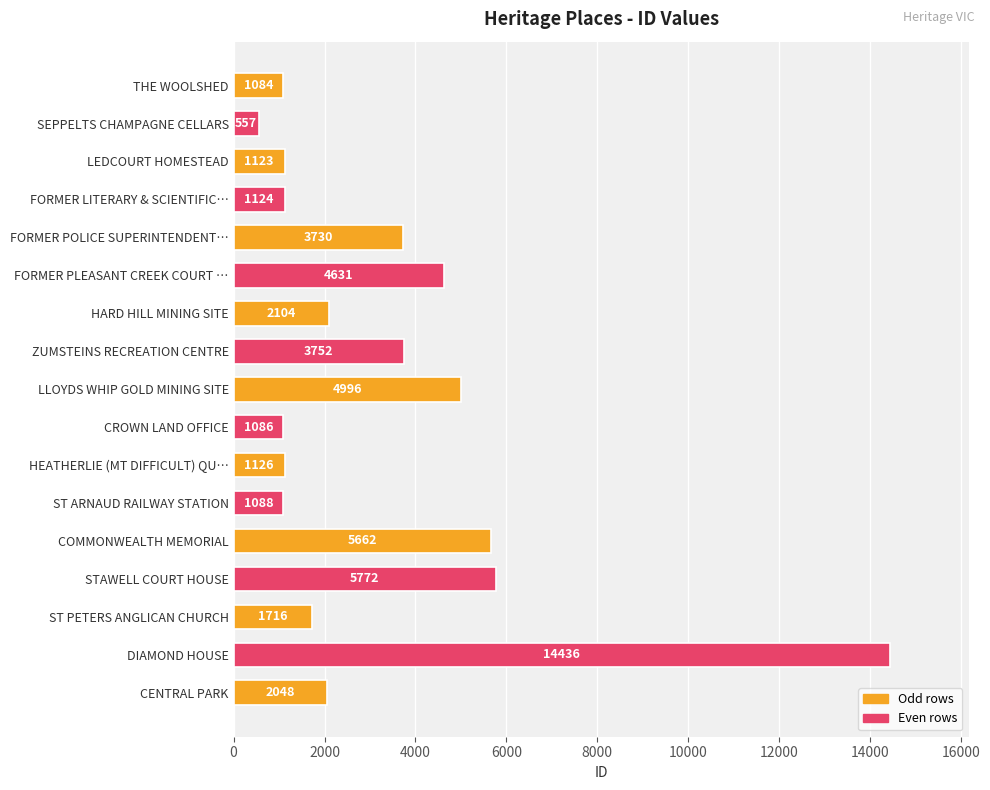

How many bars are there in total?

17